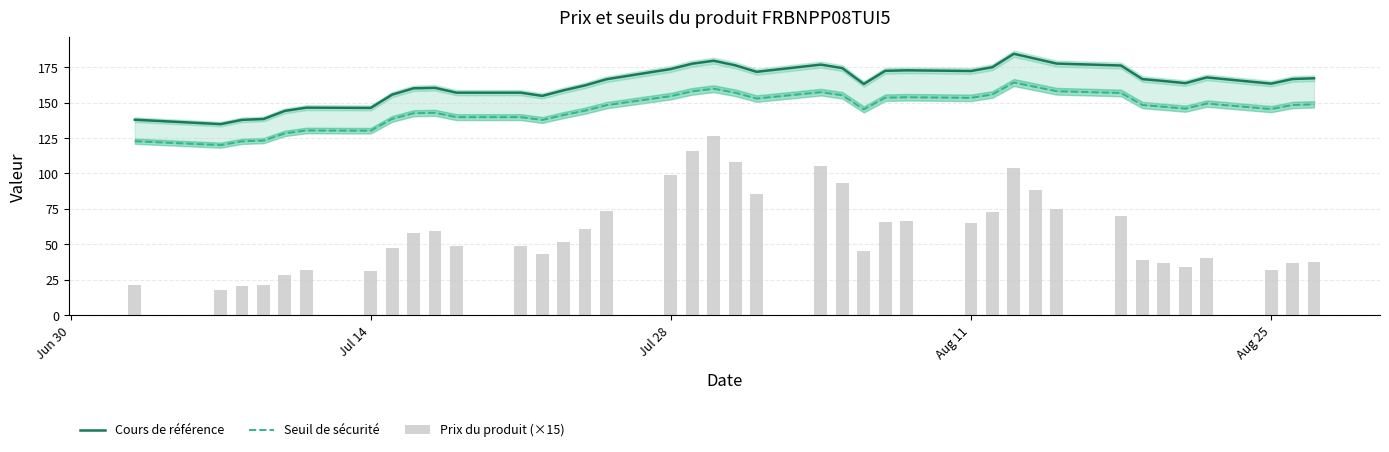

How many data points does each series have?

39